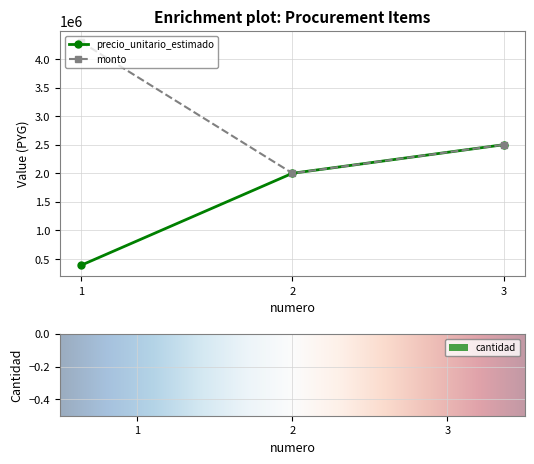

What is the difference between the maximum and minimum values in the cantidad series?

10